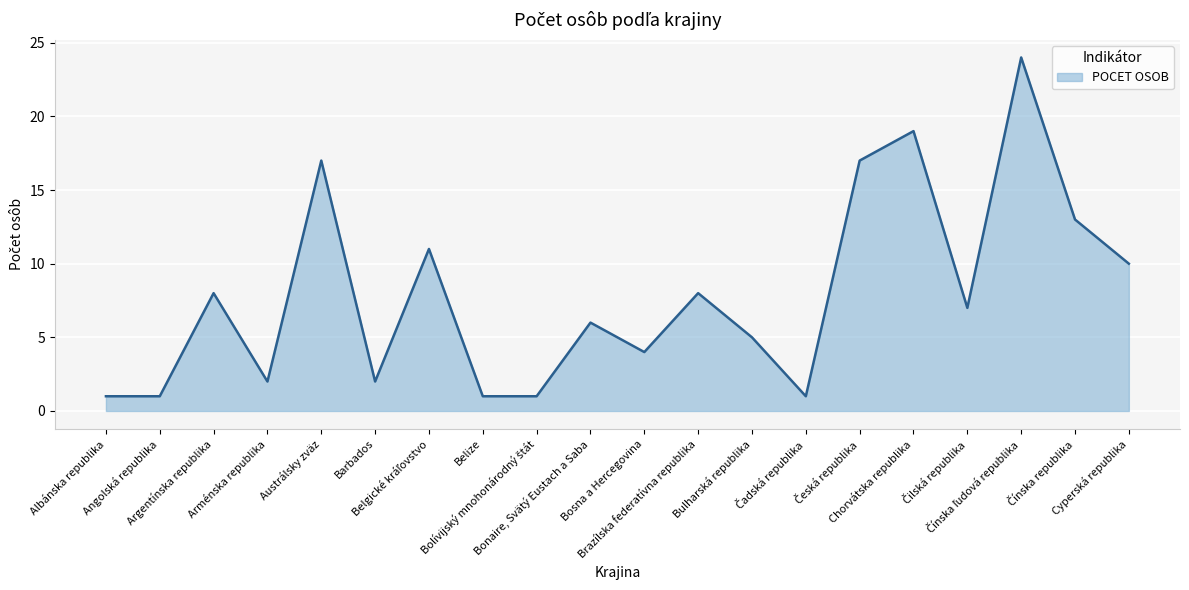

What is the greatest value displayed?

24